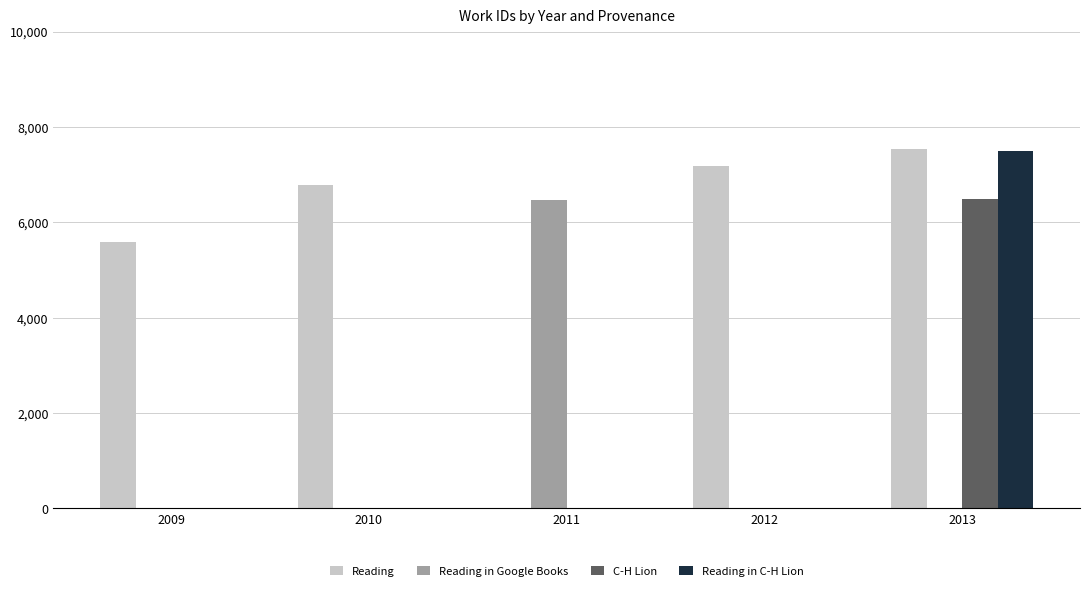

How many series are shown in this chart?

4